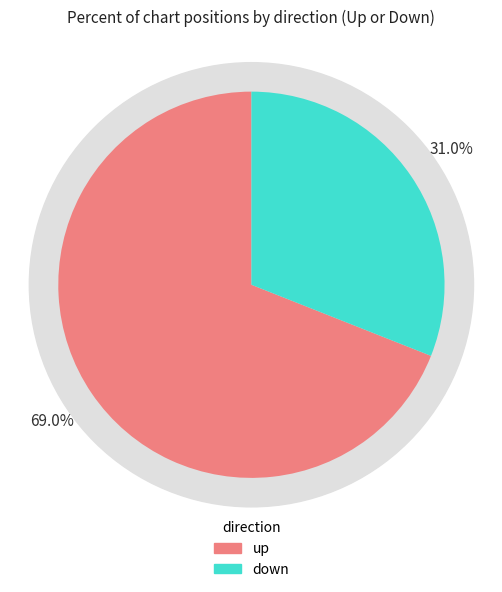

What percentage is NOT represented by down?

69.0%